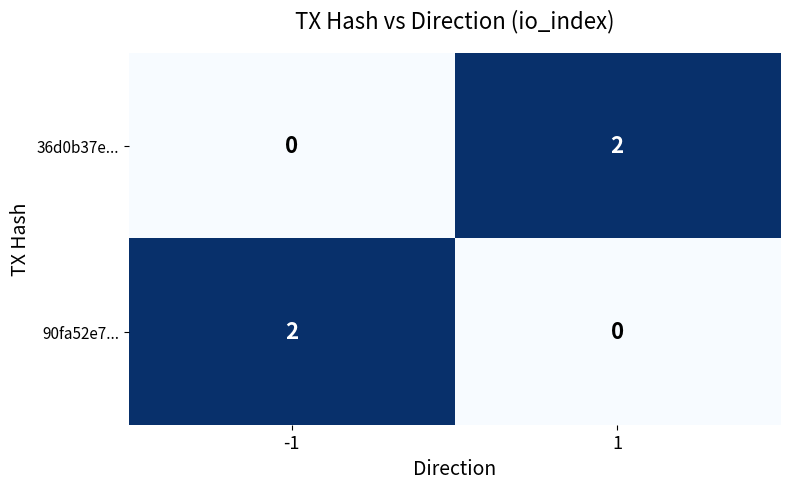

True or false: 90fa52e7... has a value of 1 at -1.

False